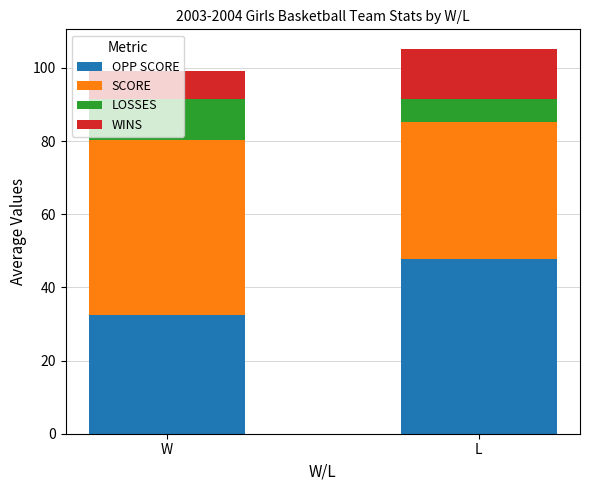

Are the bars grouped side by side (vs. stacked)?

No